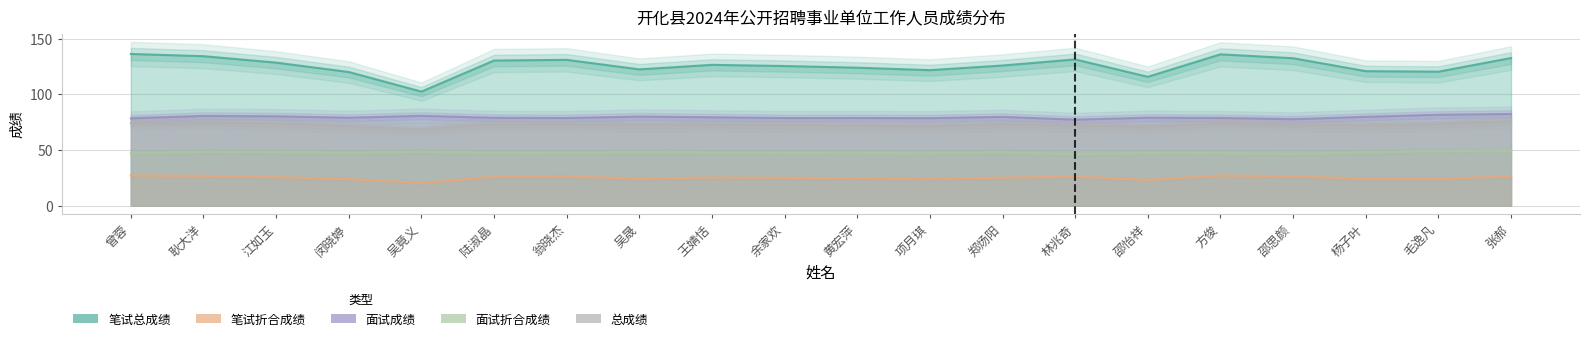

Rank the series by their maximum value, from highest to lowest.

笔试总成绩, 面试成绩, 总成绩, 面试折合成绩, 笔试折合成绩